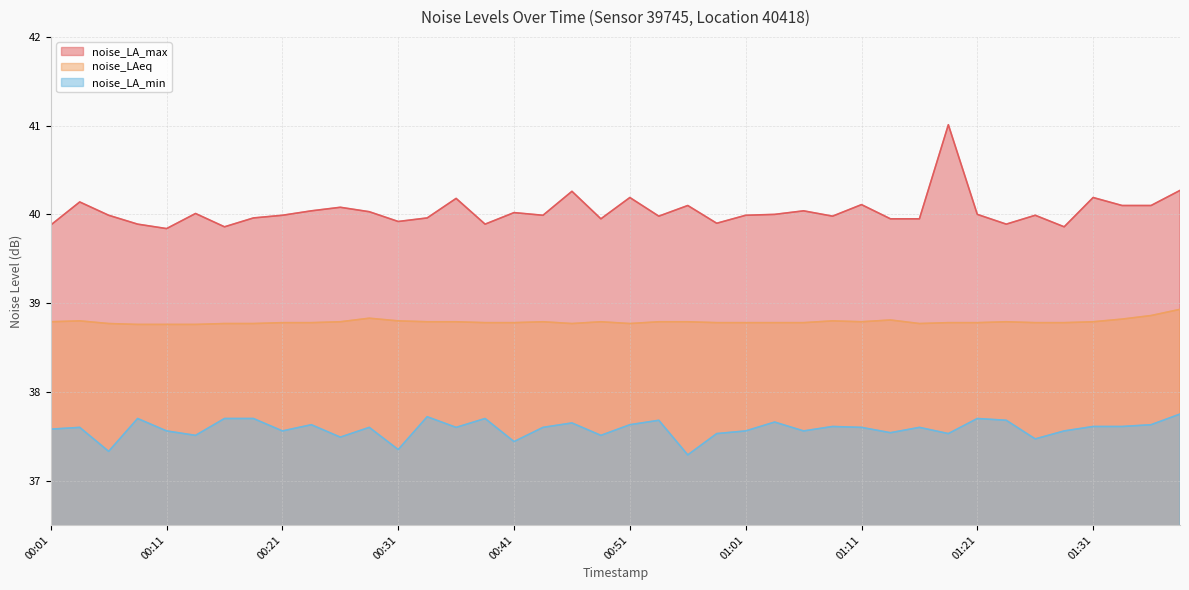

List the series in order of their peak value, lowest first.

noise_LA_min, noise_LAeq, noise_LA_max